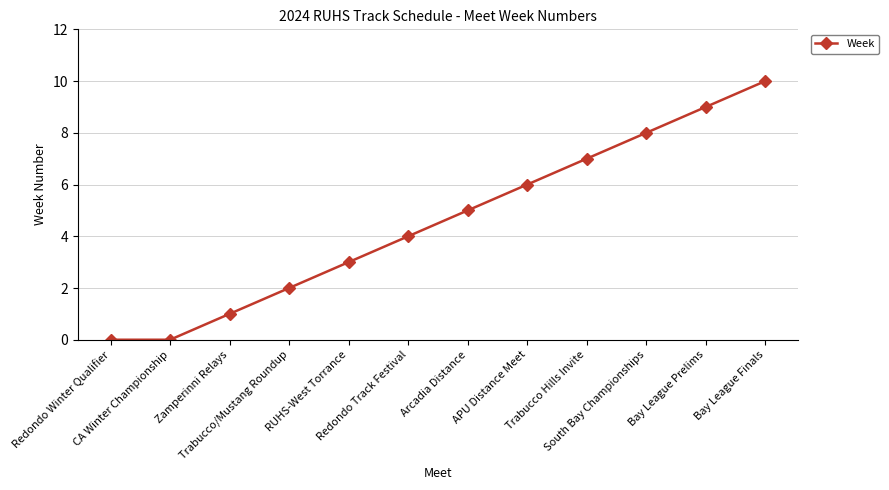

What is the change in value from CA Winter Championship to APU Distance Meet?

+6